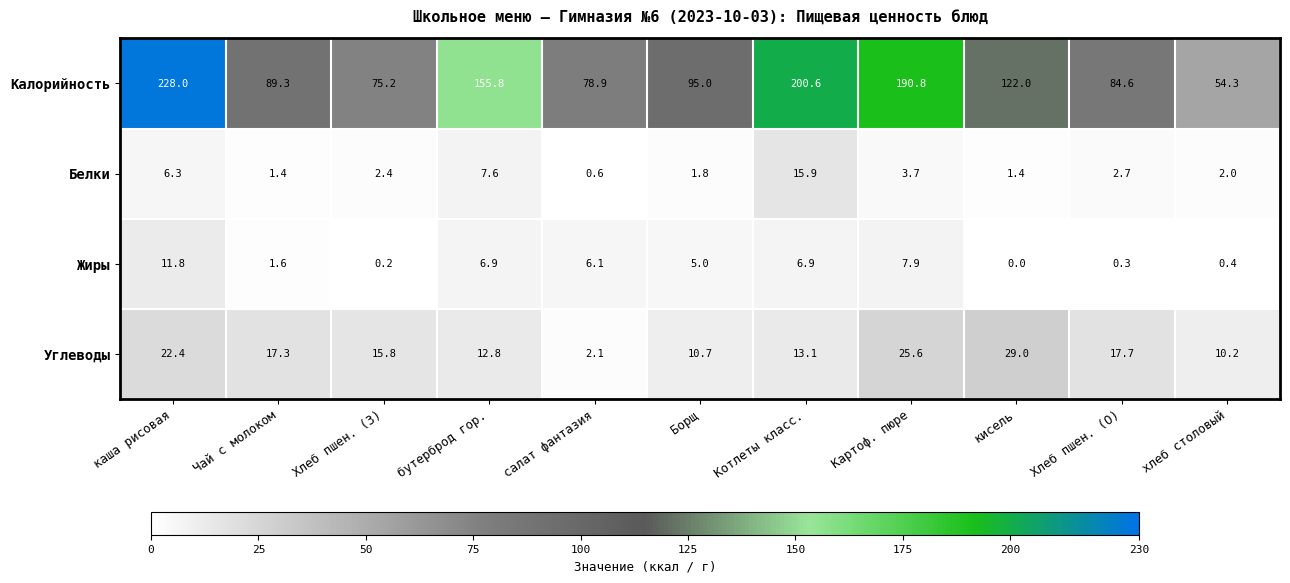

What is the difference between the maximum and minimum values in the Калорийность series?

173.7